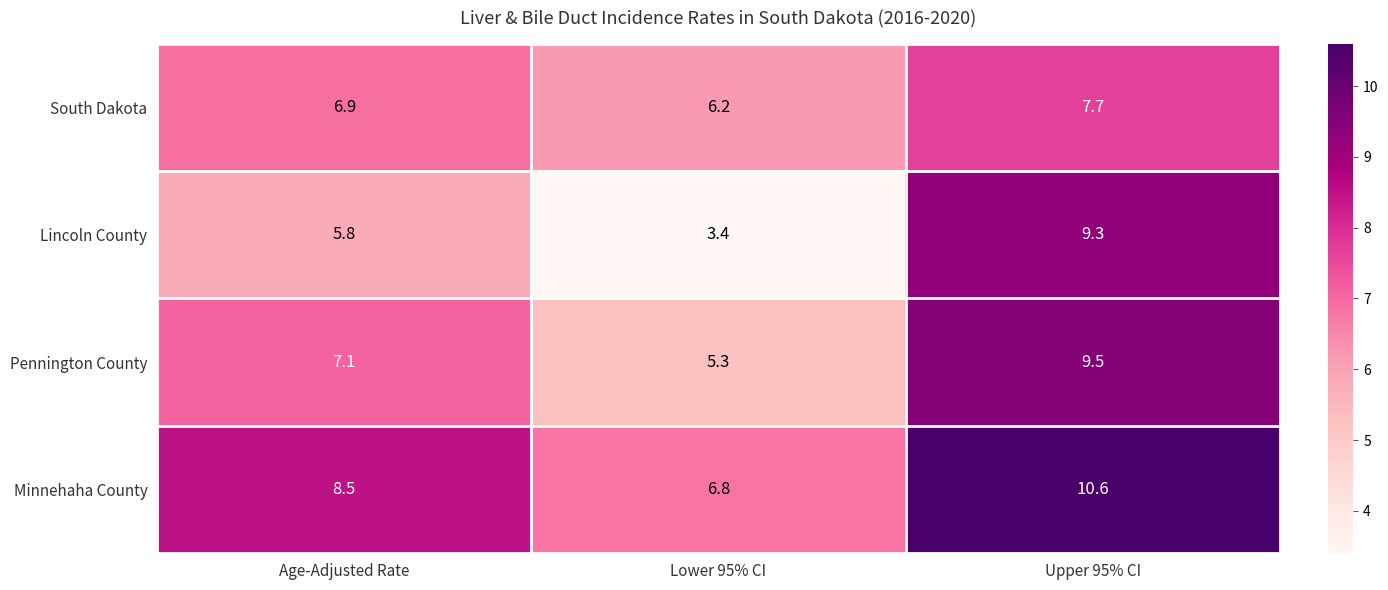

Reading left to right, list all the values displayed in this chart.

South Dakota: 6.9	6.2	7.7
Lincoln County: 5.8	3.4	9.3
Pennington County: 7.1	5.3	9.5
Minnehaha County: 8.5	6.8	10.6